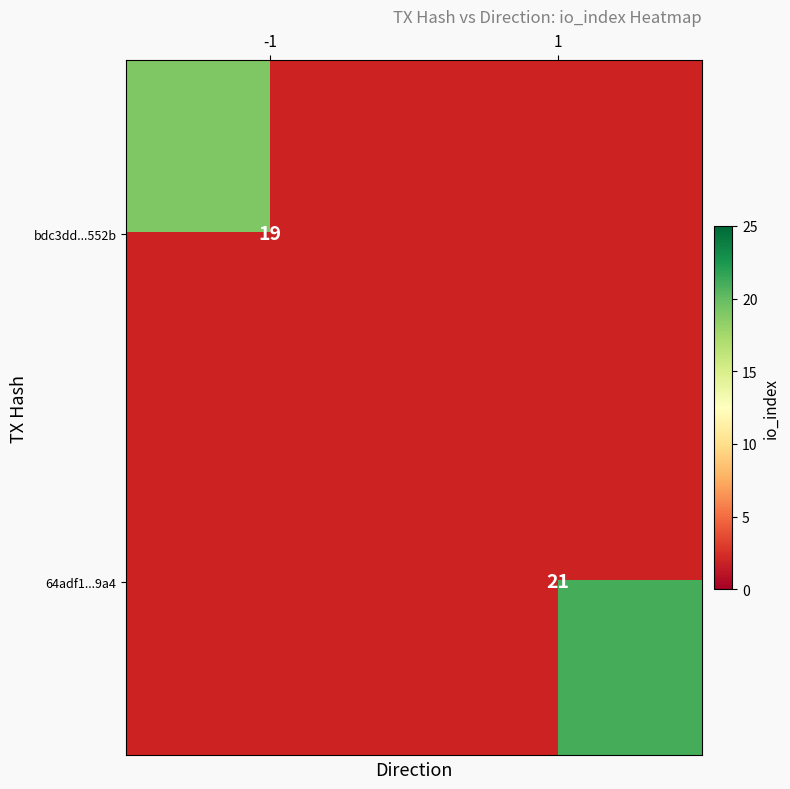

True or false: bdc3dd...552b has a value of 5 at -1.

False